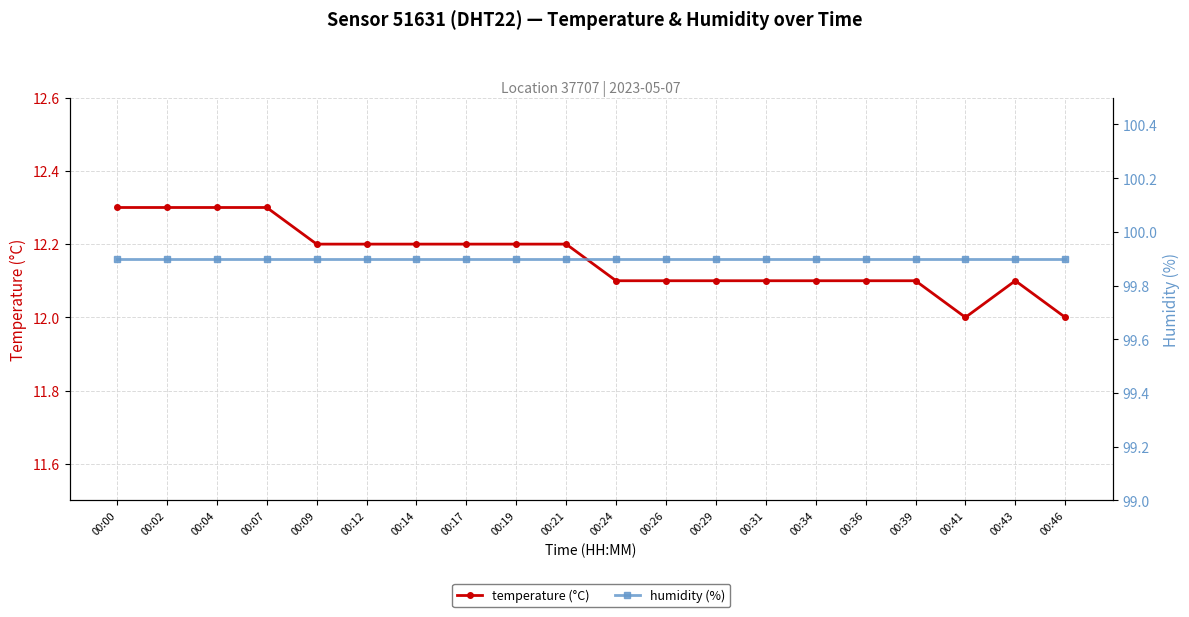

What is the sum of the humidity (%) values at 00:29 and 00:07?

199.8